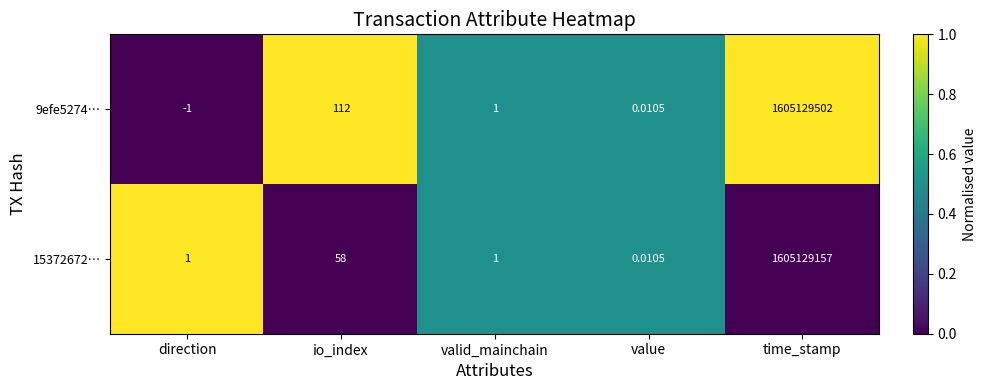

Is the value of 15372672… at io_index greater than the value of 9efe5274… at direction?

Yes